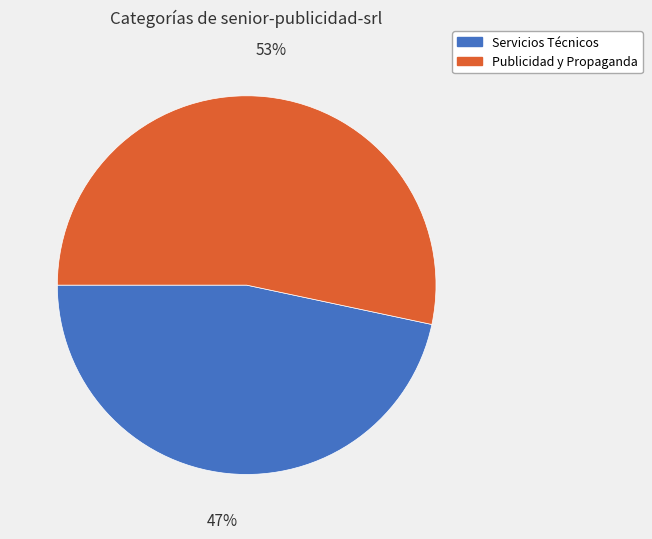

Count the number of slices in the pie.

2